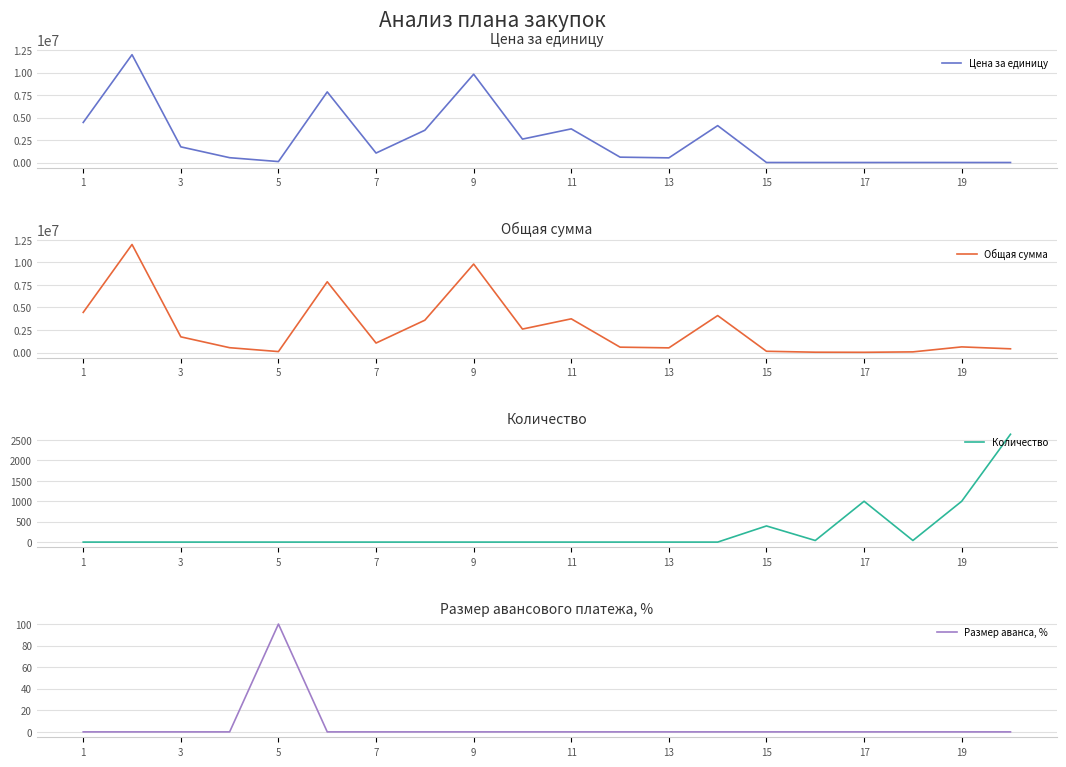

How many values in the Общая сумма series are below 1053000?

10